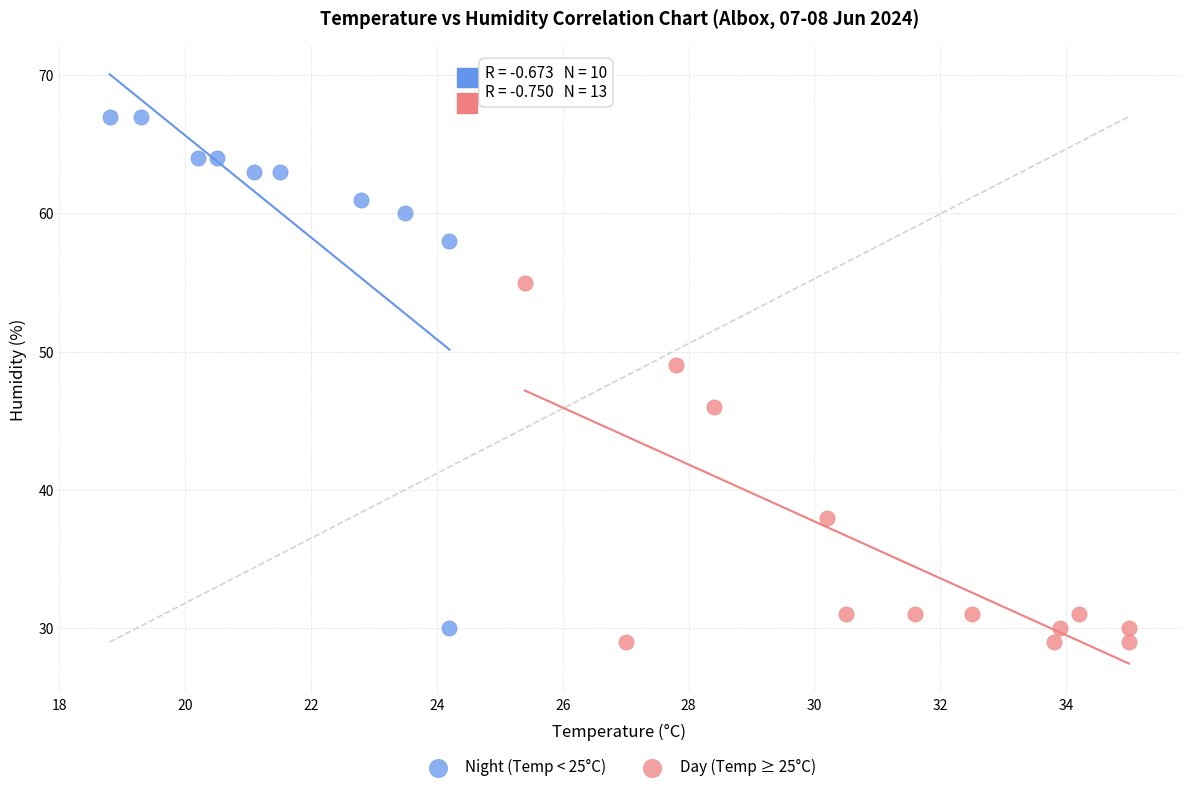

What are all the series names shown in the legend?

Night (Temp < 25°C), Day (Temp ≥ 25°C)